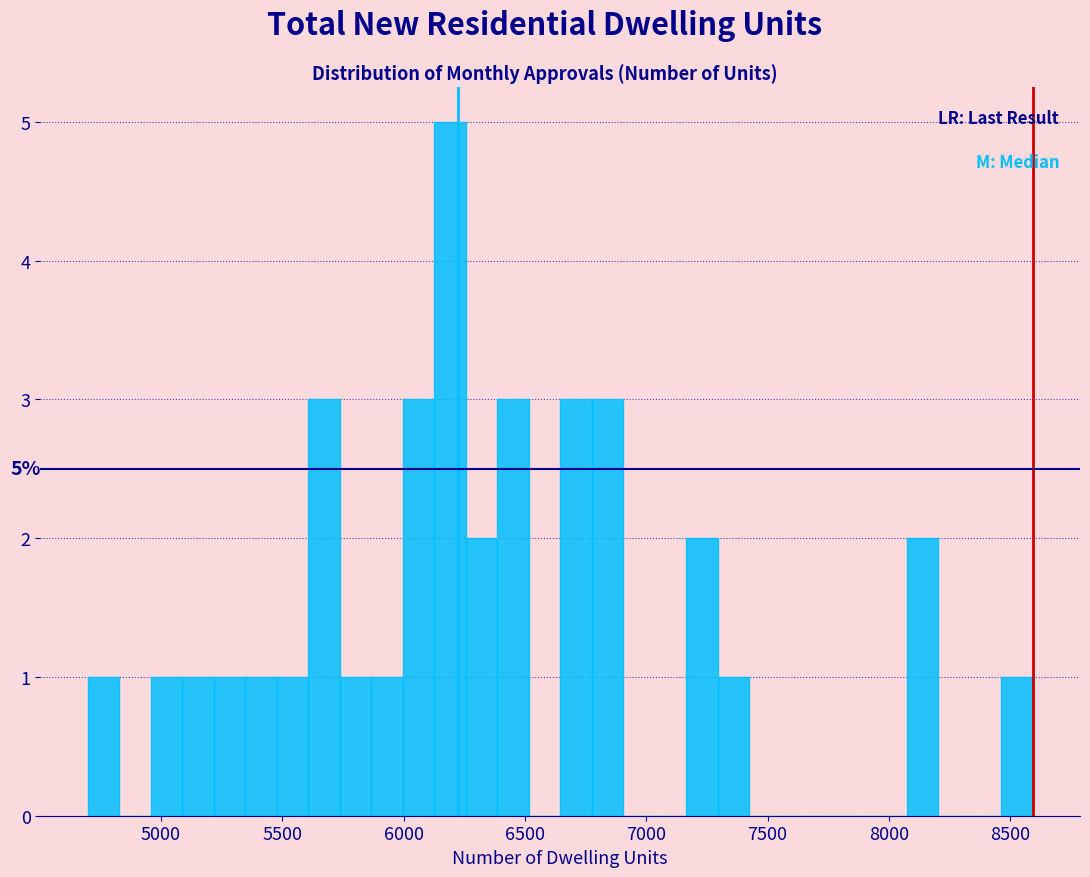

Read against the x-axis, roughly where is the centre of the tallest bar?

6200